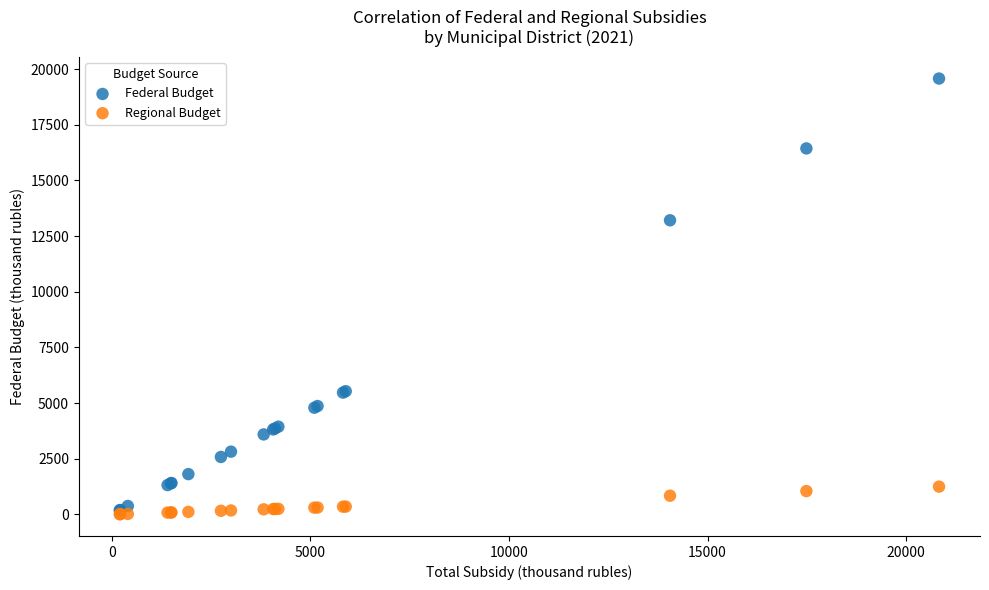

In the Federal Budget series, what Y value is closest to 9883?

13212.2